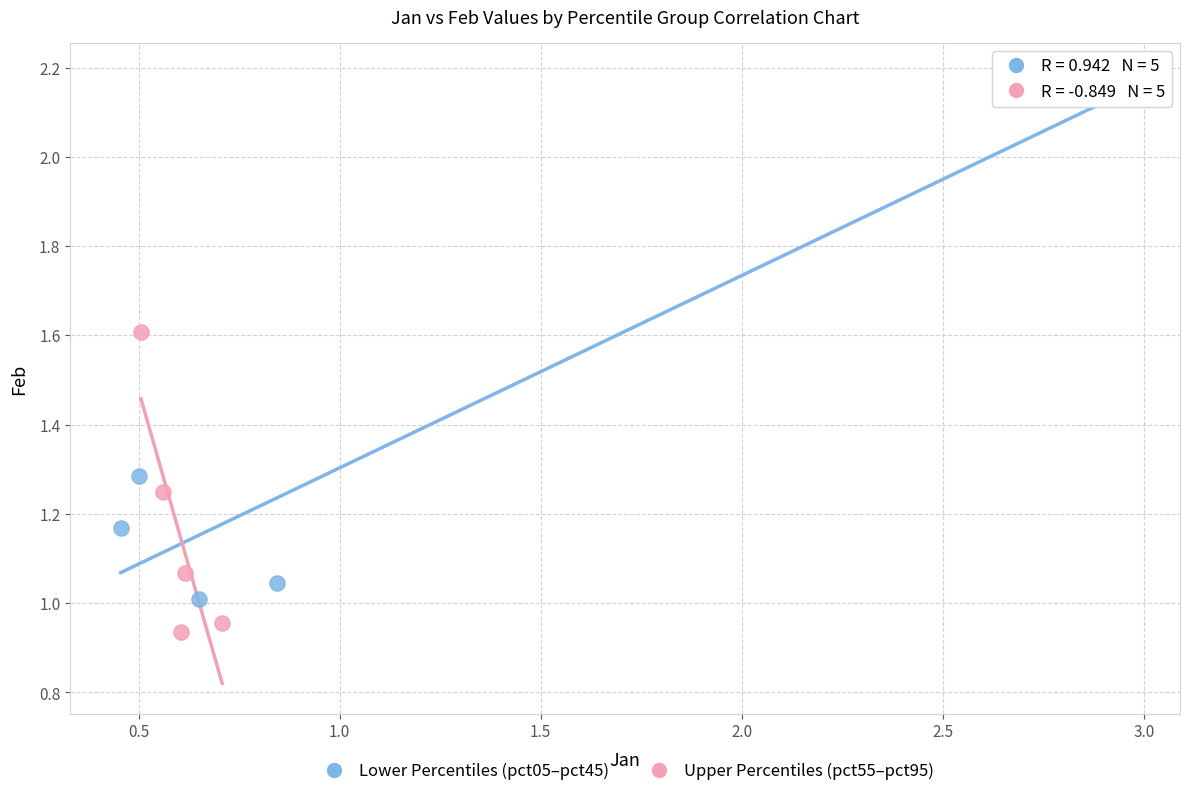

What are all the series names shown in the legend?

Lower Percentiles (pct05–pct45), Upper Percentiles (pct55–pct95)